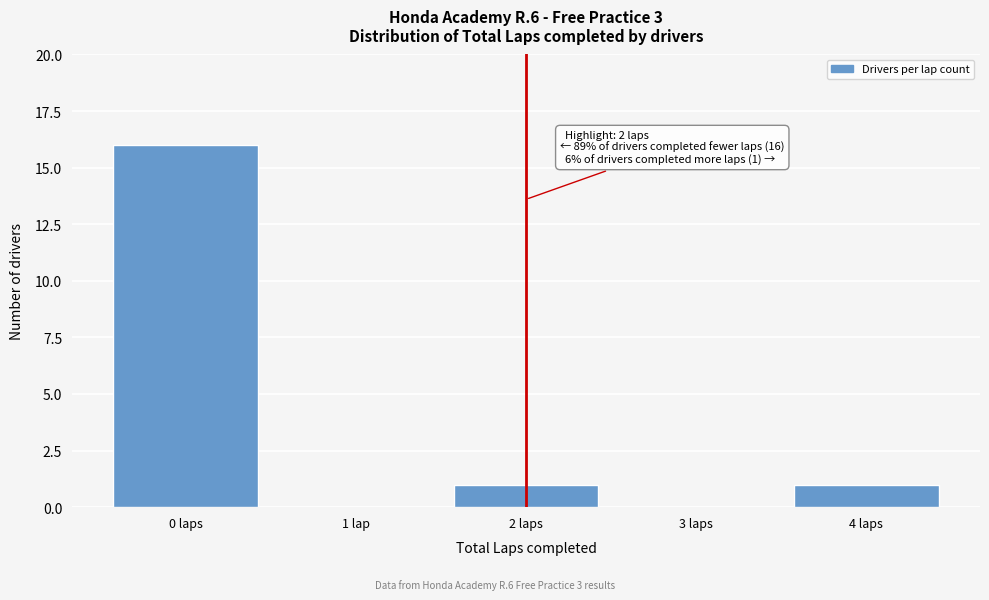

Reading left to right, transcribe all the data shown in this chart.

0 laps=16	1 lap=0	2 laps=1	3 laps=0	4 laps=1